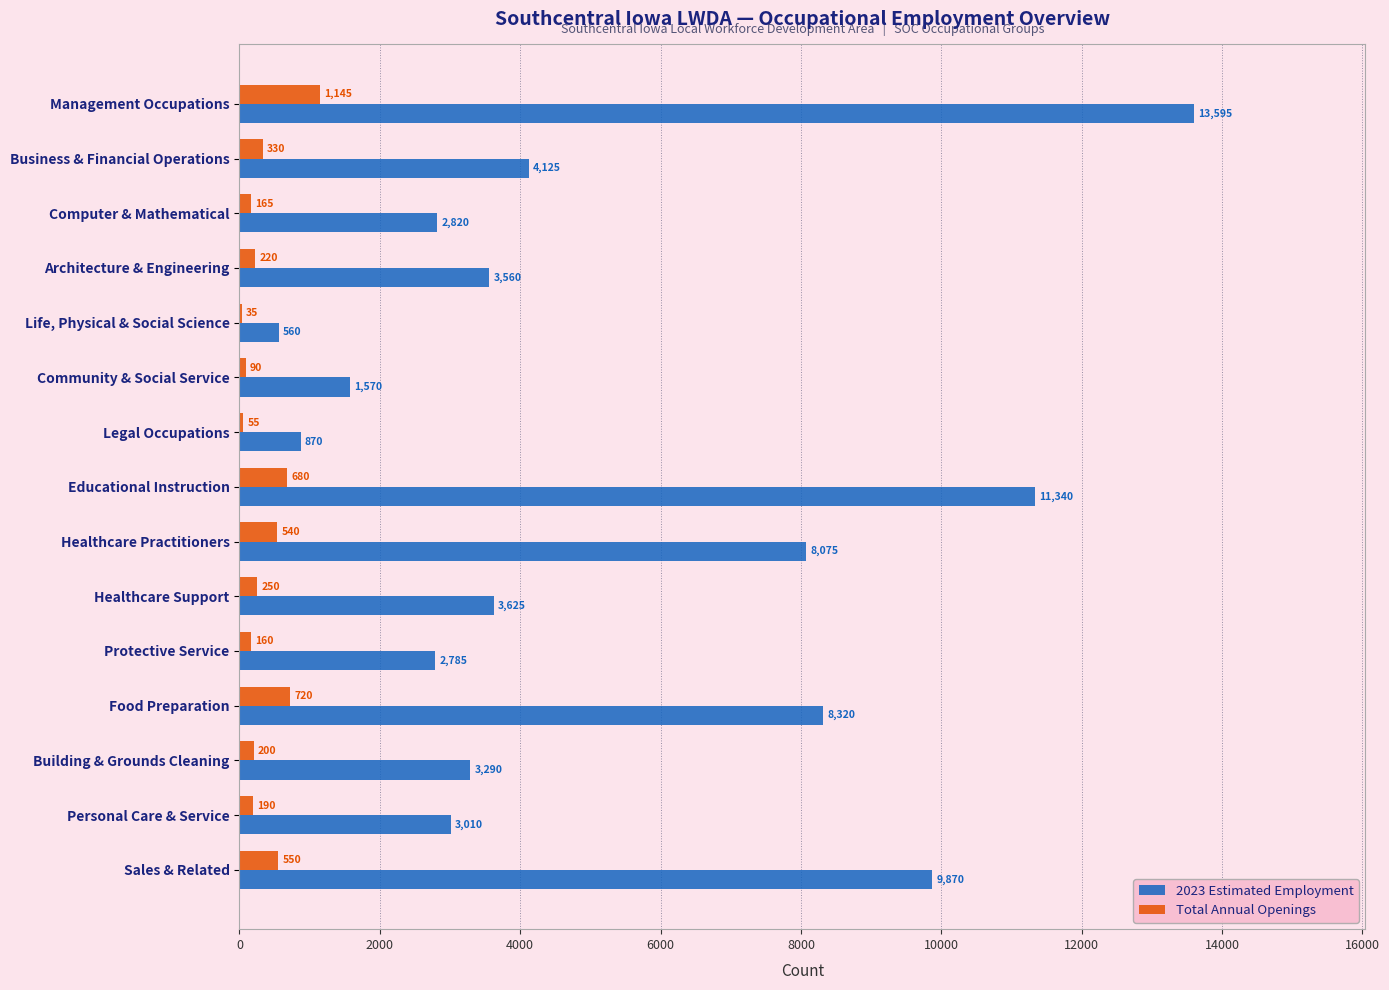

Which series changed the most between Building & Grounds Cleaning and Personal Care & Service?

2023 Estimated Employment